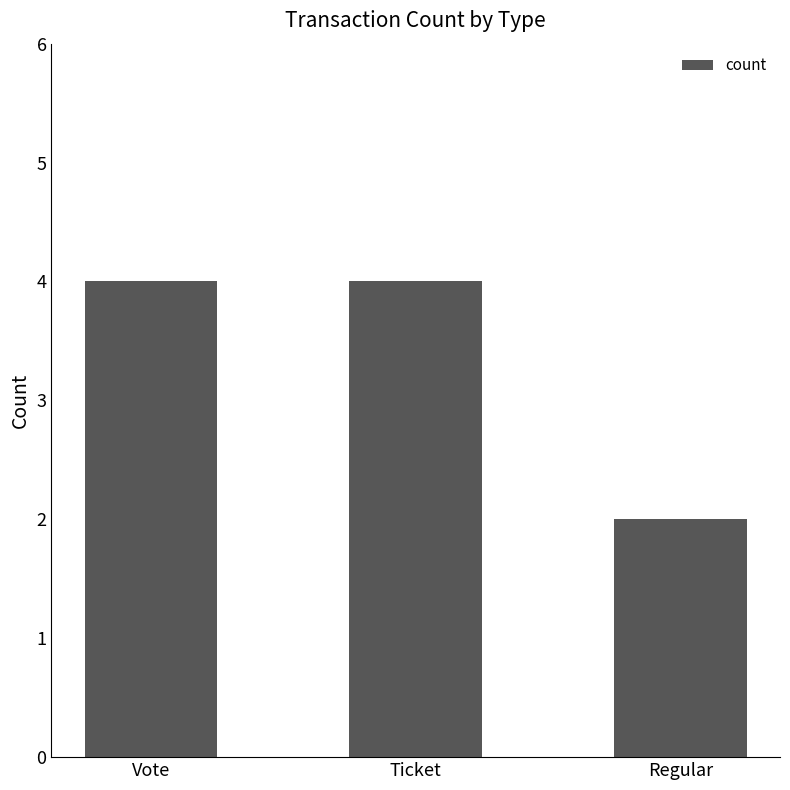

Which label corresponds to the smallest value in the chart?

Regular